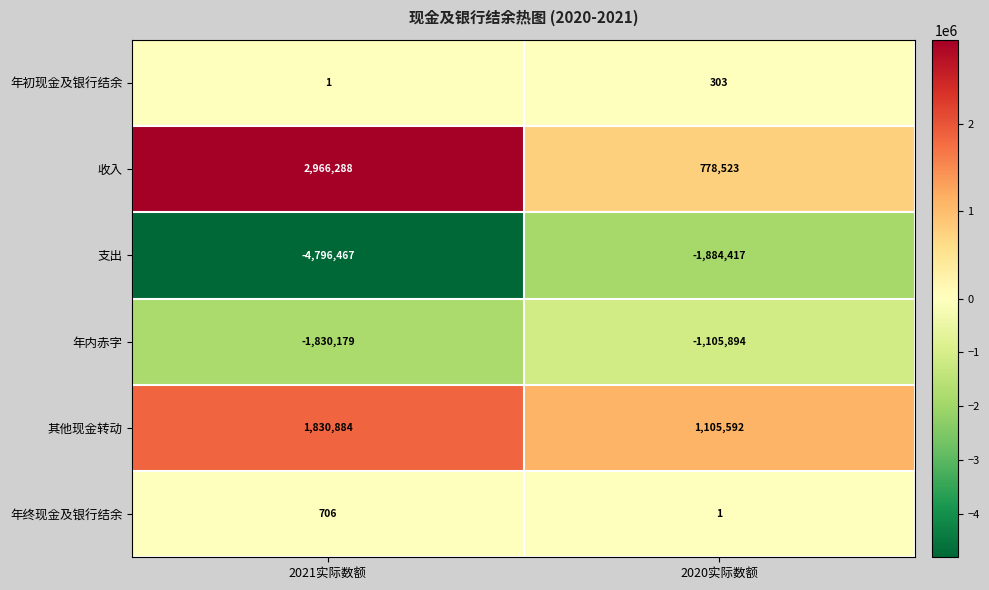

How many series are shown in this chart?

6